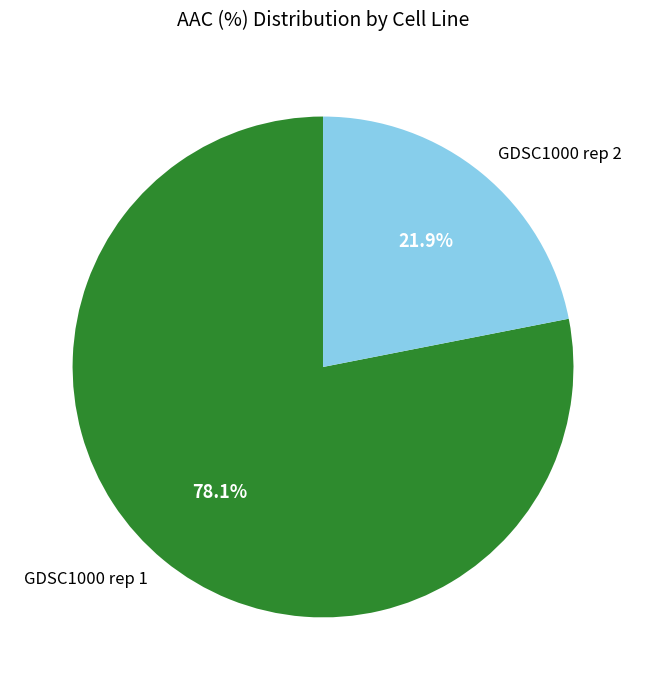

Which slice is the smallest?

GDSC1000 rep 2